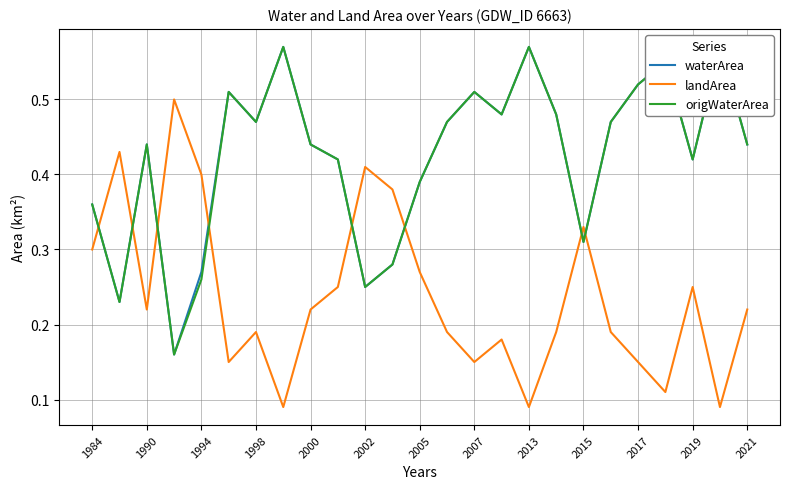

What is the difference between the maximum and minimum values in the landArea series?

0.4